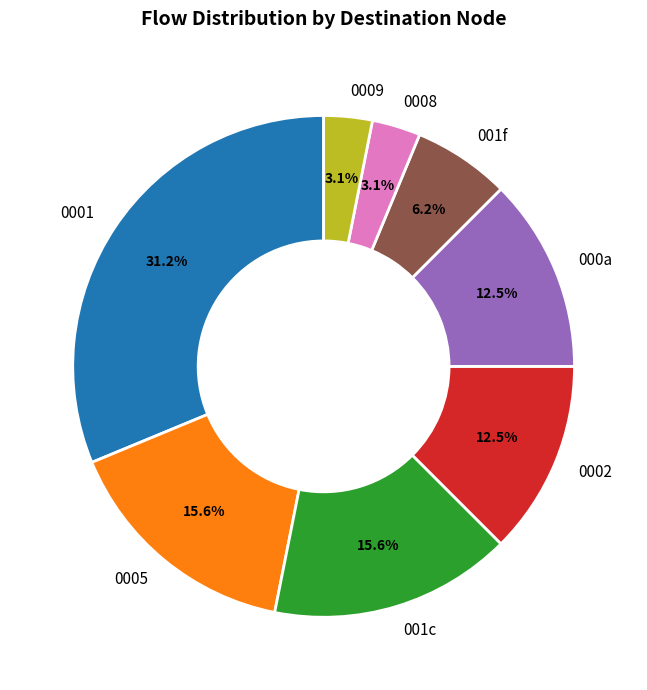

Does 001c represent more than half of the total?

No